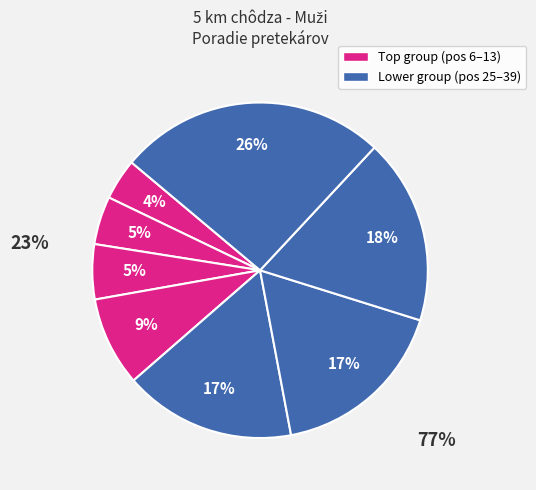

To the nearest percent, what is the average slice percentage?

12%